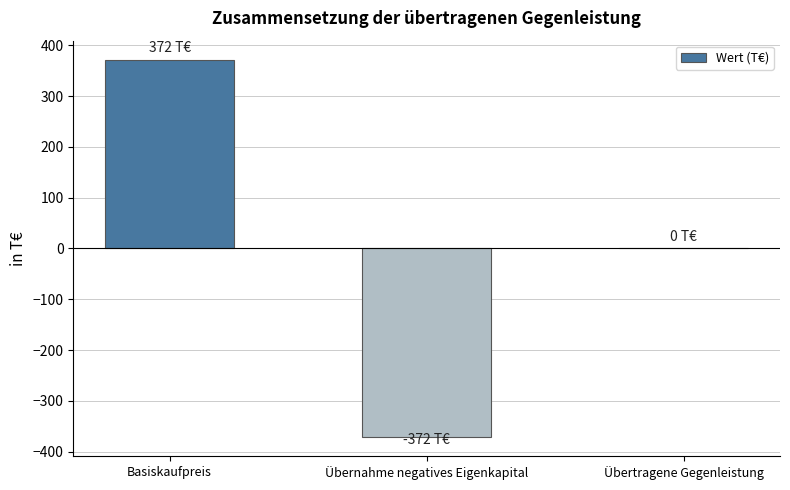

What is the sum of the values at Basiskaufpreis and Übertragene Gegenleistung?

372